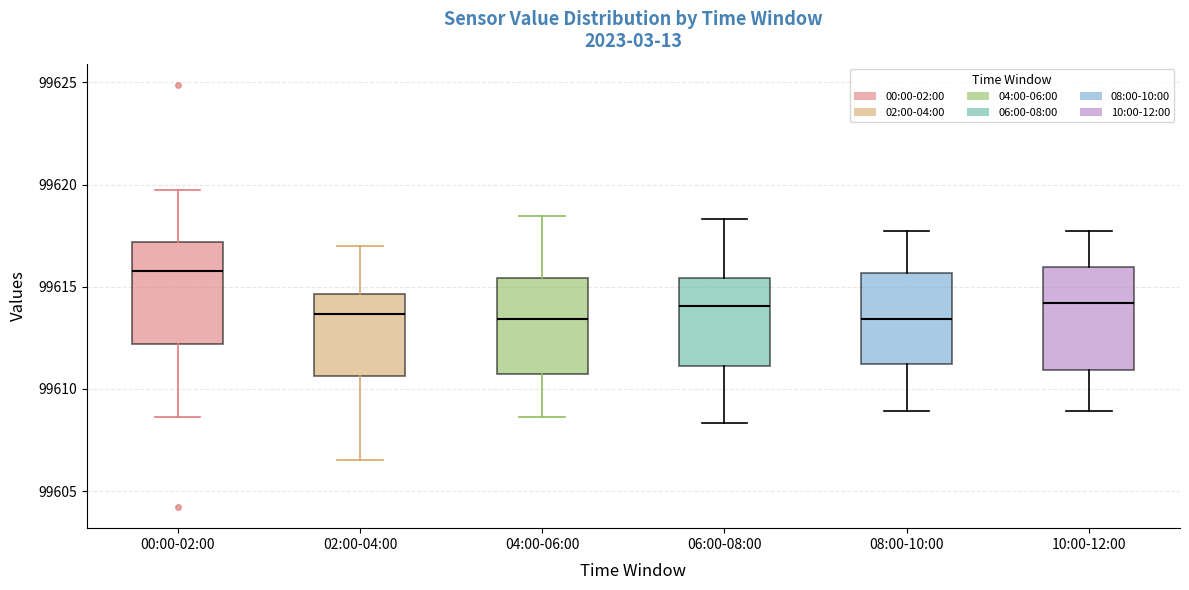

Reading left to right, read every box against the y-axis: the position of its median line, the range the box covers, and the ends of its whiskers. The values are not printed on the chart, so give them approximately, as read against the axis.

00:00-02:00: median 99616.0, box 99612.0 to 99617.0, whiskers 99608.5 to 99619.5
02:00-04:00: median 99613.5, box 99610.5 to 99614.5, whiskers 99606.5 to 99617.0
04:00-06:00: median 99613.5, box 99610.5 to 99615.5, whiskers 99608.5 to 99618.5
06:00-08:00: median 99614.0, box 99611.0 to 99615.5, whiskers 99608.5 to 99618.5
08:00-10:00: median 99613.5, box 99611.0 to 99615.5, whiskers 99609.0 to 99618.0
10:00-12:00: median 99614.0, box 99611.0 to 99616.0, whiskers 99609.0 to 99618.0